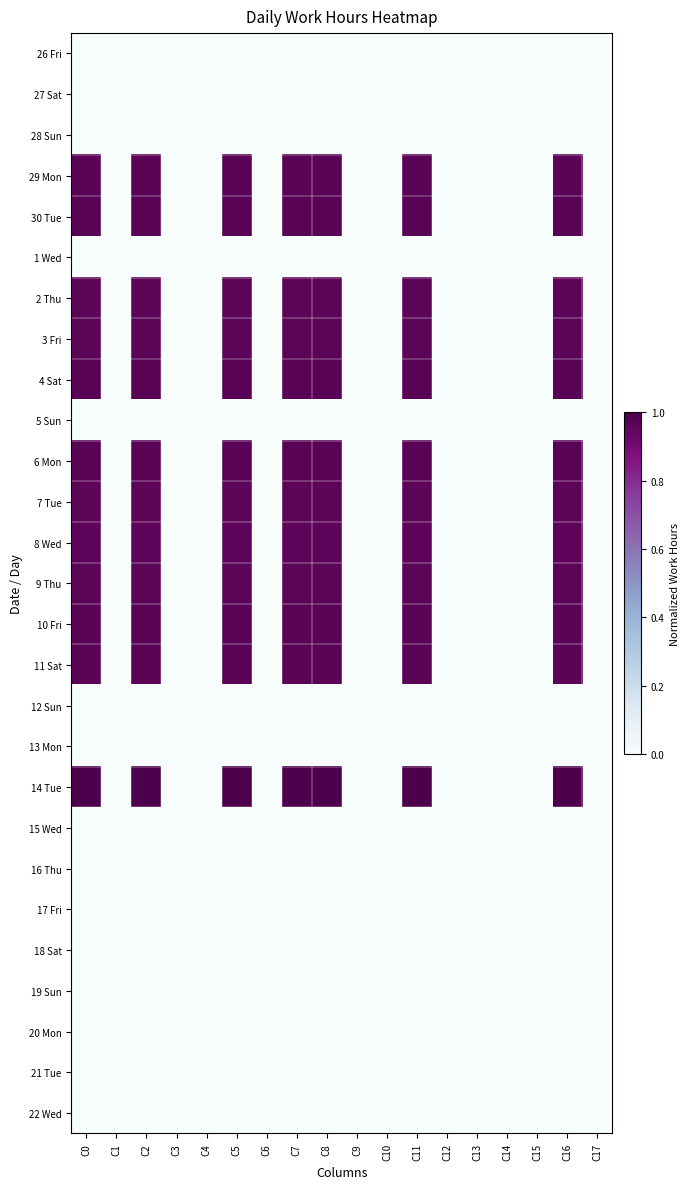

Reading left to right, what are all the values shown in this chart?

26 Fri: C0=0.0	C1=0.0	C2=0.0	C3=0.0	C4=0.0	C5=0.0	C6=0.0	C7=0.0	C8=0.0	C9=0.0	C10=0.0	C11=0.0	C12=0.0	C13=0.0	C14=0.0	C15=0.0	C16=0.0	C17=0.0
27 Sat: C0=0.0	C1=0.0	C2=0.0	C3=0.0	C4=0.0	C5=0.0	C6=0.0	C7=0.0	C8=0.0	C9=0.0	C10=0.0	C11=0.0	C12=0.0	C13=0.0	C14=0.0	C15=0.0	C16=0.0	C17=0.0
28 Sun: C0=0.0	C1=0.0	C2=0.0	C3=0.0	C4=0.0	C5=0.0	C6=0.0	C7=0.0	C8=0.0	C9=0.0	C10=0.0	C11=0.0	C12=0.0	C13=0.0	C14=0.0	C15=0.0	C16=0.0	C17=0.0
29 Mon: C0=1.0	C1=0.0	C2=1.0	C3=0.0	C4=0.0	C5=1.0	C6=0.0	C7=1.0	C8=1.0	C9=0.0	C10=0.0	C11=1.0	C12=0.0	C13=0.0	C14=0.0	C15=0.0	C16=1.0	C17=0.0
30 Tue: C0=1.0	C1=0.0	C2=1.0	C3=0.0	C4=0.0	C5=1.0	C6=0.0	C7=1.0	C8=1.0	C9=0.0	C10=0.0	C11=1.0	C12=0.0	C13=0.0	C14=0.0	C15=0.0	C16=1.0	C17=0.0
1 Wed: C0=0.0	C1=0.0	C2=0.0	C3=0.0	C4=0.0	C5=0.0	C6=0.0	C7=0.0	C8=0.0	C9=0.0	C10=0.0	C11=0.0	C12=0.0	C13=0.0	C14=0.0	C15=0.0	C16=0.0	C17=0.0
2 Thu: C0=1.0	C1=0.0	C2=1.0	C3=0.0	C4=0.0	C5=1.0	C6=0.0	C7=1.0	C8=1.0	C9=0.0	C10=0.0	C11=1.0	C12=0.0	C13=0.0	C14=0.0	C15=0.0	C16=1.0	C17=0.0
3 Fri: C0=1.0	C1=0.0	C2=1.0	C3=0.0	C4=0.0	C5=1.0	C6=0.0	C7=1.0	C8=1.0	C9=0.0	C10=0.0	C11=1.0	C12=0.0	C13=0.0	C14=0.0	C15=0.0	C16=1.0	C17=0.0
4 Sat: C0=1.0	C1=0.0	C2=1.0	C3=0.0	C4=0.0	C5=1.0	C6=0.0	C7=1.0	C8=1.0	C9=0.0	C10=0.0	C11=1.0	C12=0.0	C13=0.0	C14=0.0	C15=0.0	C16=1.0	C17=0.0
5 Sun: C0=0.0	C1=0.0	C2=0.0	C3=0.0	C4=0.0	C5=0.0	C6=0.0	C7=0.0	C8=0.0	C9=0.0	C10=0.0	C11=0.0	C12=0.0	C13=0.0	C14=0.0	C15=0.0	C16=0.0	C17=0.0
6 Mon: C0=1.0	C1=0.0	C2=1.0	C3=0.0	C4=0.0	C5=1.0	C6=0.0	C7=1.0	C8=1.0	C9=0.0	C10=0.0	C11=1.0	C12=0.0	C13=0.0	C14=0.0	C15=0.0	C16=1.0	C17=0.0
7 Tue: C0=1.0	C1=0.0	C2=1.0	C3=0.0	C4=0.0	C5=1.0	C6=0.0	C7=1.0	C8=1.0	C9=0.0	C10=0.0	C11=1.0	C12=0.0	C13=0.0	C14=0.0	C15=0.0	C16=1.0	C17=0.0
8 Wed: C0=1.0	C1=0.0	C2=1.0	C3=0.0	C4=0.0	C5=1.0	C6=0.0	C7=1.0	C8=1.0	C9=0.0	C10=0.0	C11=1.0	C12=0.0	C13=0.0	C14=0.0	C15=0.0	C16=1.0	C17=0.0
9 Thu: C0=1.0	C1=0.0	C2=1.0	C3=0.0	C4=0.0	C5=1.0	C6=0.0	C7=1.0	C8=1.0	C9=0.0	C10=0.0	C11=1.0	C12=0.0	C13=0.0	C14=0.0	C15=0.0	C16=1.0	C17=0.0
10 Fri: C0=1.0	C1=0.0	C2=1.0	C3=0.0	C4=0.0	C5=1.0	C6=0.0	C7=1.0	C8=1.0	C9=0.0	C10=0.0	C11=1.0	C12=0.0	C13=0.0	C14=0.0	C15=0.0	C16=1.0	C17=0.0
11 Sat: C0=1.0	C1=0.0	C2=1.0	C3=0.0	C4=0.0	C5=1.0	C6=0.0	C7=1.0	C8=1.0	C9=0.0	C10=0.0	C11=1.0	C12=0.0	C13=0.0	C14=0.0	C15=0.0	C16=1.0	C17=0.0
12 Sun: C0=0.0	C1=0.0	C2=0.0	C3=0.0	C4=0.0	C5=0.0	C6=0.0	C7=0.0	C8=0.0	C9=0.0	C10=0.0	C11=0.0	C12=0.0	C13=0.0	C14=0.0	C15=0.0	C16=0.0	C17=0.0
13 Mon: C0=0.0	C1=0.0	C2=0.0	C3=0.0	C4=0.0	C5=0.0	C6=0.0	C7=0.0	C8=0.0	C9=0.0	C10=0.0	C11=0.0	C12=0.0	C13=0.0	C14=0.0	C15=0.0	C16=0.0	C17=0.0
14 Tue: C0=1.0	C1=0.0	C2=1.0	C3=0.0	C4=0.0	C5=1.0	C6=0.0	C7=1.0	C8=1.0	C9=0.0	C10=0.0	C11=1.0	C12=0.0	C13=0.0	C14=0.0	C15=0.0	C16=1.0	C17=0.0
15 Wed: C0=0.0	C1=0.0	C2=0.0	C3=0.0	C4=0.0	C5=0.0	C6=0.0	C7=0.0	C8=0.0	C9=0.0	C10=0.0	C11=0.0	C12=0.0	C13=0.0	C14=0.0	C15=0.0	C16=0.0	C17=0.0
16 Thu: C0=0.0	C1=0.0	C2=0.0	C3=0.0	C4=0.0	C5=0.0	C6=0.0	C7=0.0	C8=0.0	C9=0.0	C10=0.0	C11=0.0	C12=0.0	C13=0.0	C14=0.0	C15=0.0	C16=0.0	C17=0.0
17 Fri: C0=0.0	C1=0.0	C2=0.0	C3=0.0	C4=0.0	C5=0.0	C6=0.0	C7=0.0	C8=0.0	C9=0.0	C10=0.0	C11=0.0	C12=0.0	C13=0.0	C14=0.0	C15=0.0	C16=0.0	C17=0.0
18 Sat: C0=0.0	C1=0.0	C2=0.0	C3=0.0	C4=0.0	C5=0.0	C6=0.0	C7=0.0	C8=0.0	C9=0.0	C10=0.0	C11=0.0	C12=0.0	C13=0.0	C14=0.0	C15=0.0	C16=0.0	C17=0.0
19 Sun: C0=0.0	C1=0.0	C2=0.0	C3=0.0	C4=0.0	C5=0.0	C6=0.0	C7=0.0	C8=0.0	C9=0.0	C10=0.0	C11=0.0	C12=0.0	C13=0.0	C14=0.0	C15=0.0	C16=0.0	C17=0.0
20 Mon: C0=0.0	C1=0.0	C2=0.0	C3=0.0	C4=0.0	C5=0.0	C6=0.0	C7=0.0	C8=0.0	C9=0.0	C10=0.0	C11=0.0	C12=0.0	C13=0.0	C14=0.0	C15=0.0	C16=0.0	C17=0.0
21 Tue: C0=0.0	C1=0.0	C2=0.0	C3=0.0	C4=0.0	C5=0.0	C6=0.0	C7=0.0	C8=0.0	C9=0.0	C10=0.0	C11=0.0	C12=0.0	C13=0.0	C14=0.0	C15=0.0	C16=0.0	C17=0.0
22 Wed: C0=0.0	C1=0.0	C2=0.0	C3=0.0	C4=0.0	C5=0.0	C6=0.0	C7=0.0	C8=0.0	C9=0.0	C10=0.0	C11=0.0	C12=0.0	C13=0.0	C14=0.0	C15=0.0	C16=0.0	C17=0.0